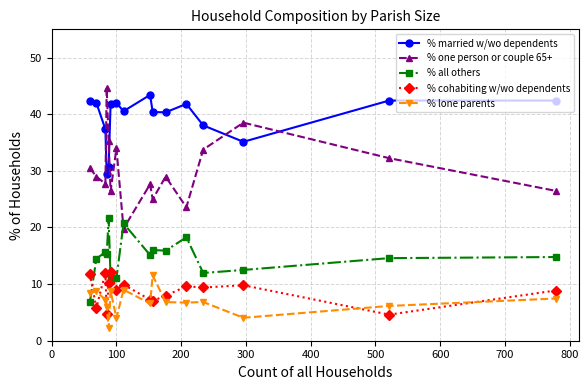

True or false: % cohabiting w/wo dependents has more than 2 interior local peaks.

True